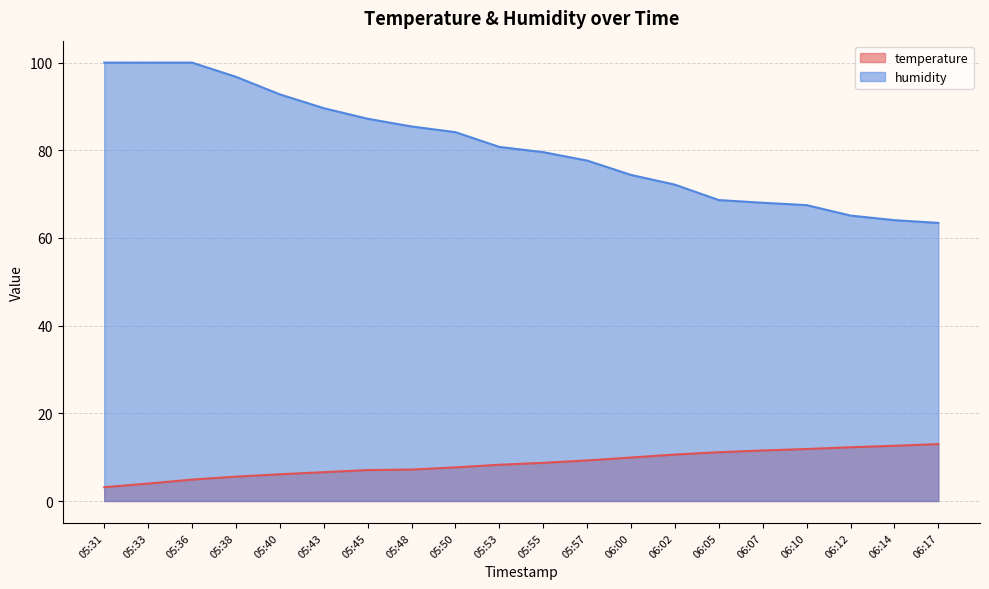

List the labels in order of temperature value, smallest first.

05:31, 05:33, 05:36, 05:38, 05:40, 05:43, 05:45, 05:48, 05:50, 05:53, 05:55, 05:57, 06:00, 06:02, 06:05, 06:07, 06:10, 06:12, 06:14, 06:17